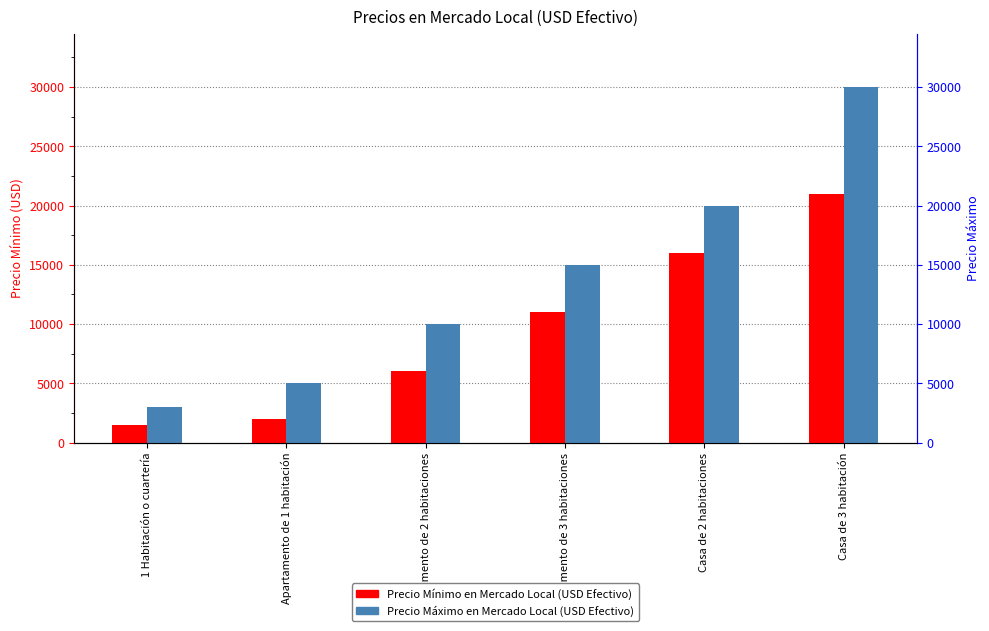

Where does the Precio Máximo en Mercado Local (USD Efectivo) series first go above 15000?

Casa de 2 habitaciones